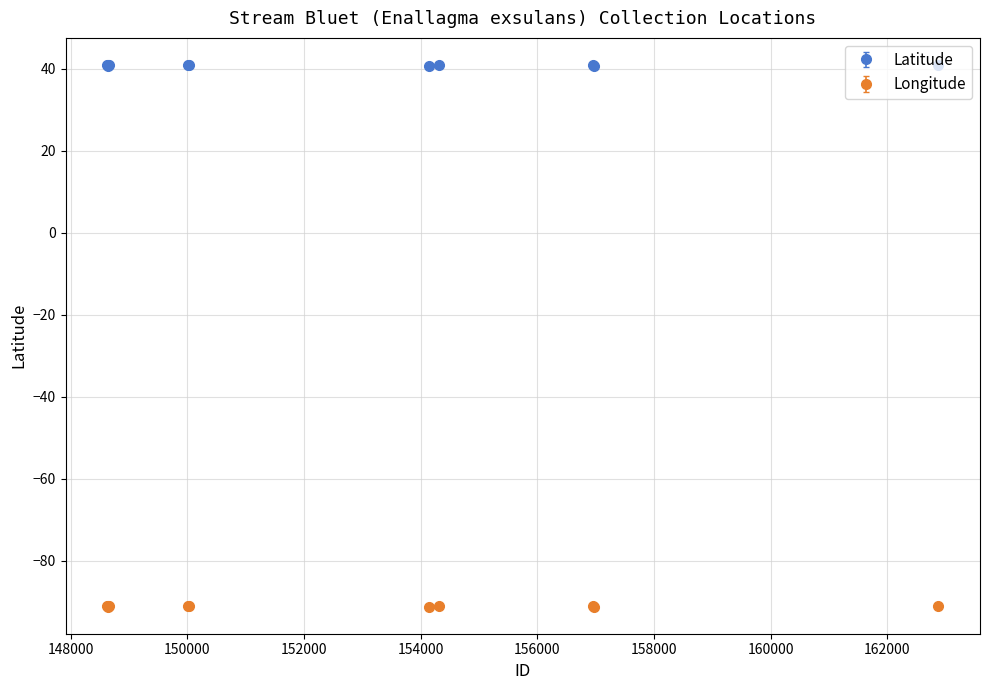

Which series has the largest total across all categories?

Latitude